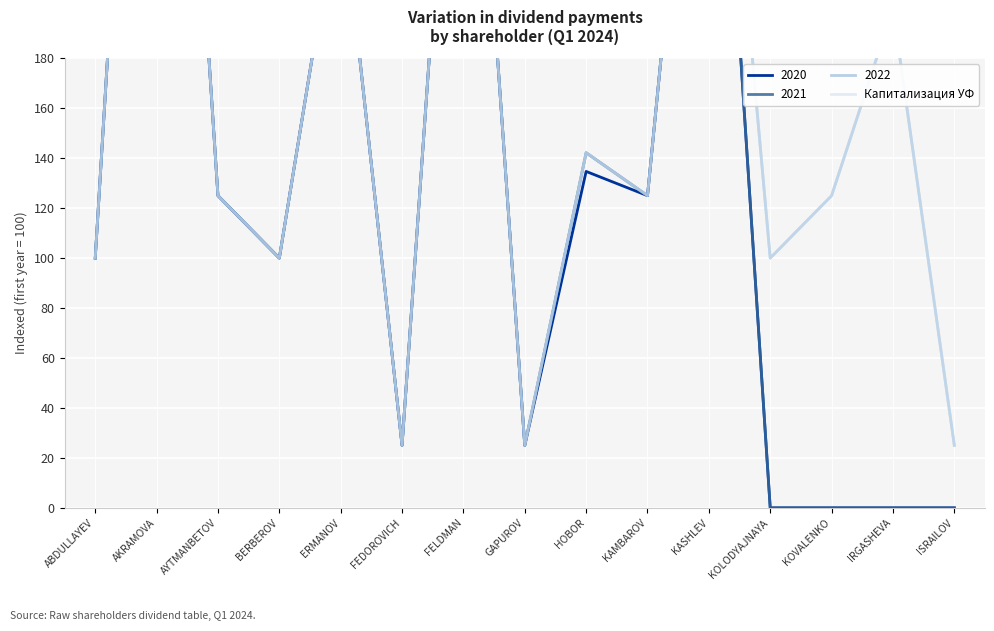

Where is the first local minimum?

BERBEROV